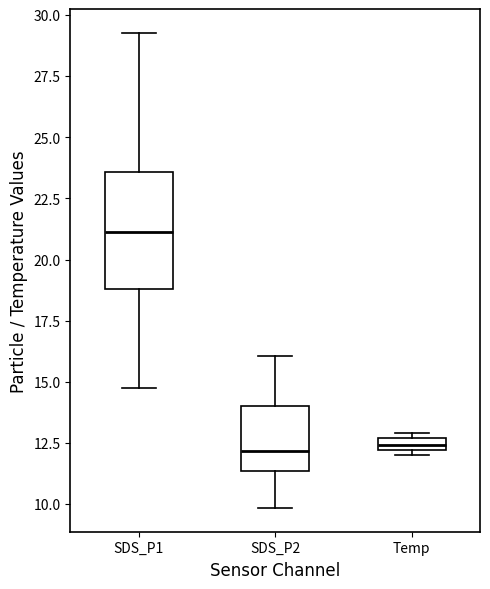

Which box is the tallest, from its lower edge to its upper edge?

SDS_P1